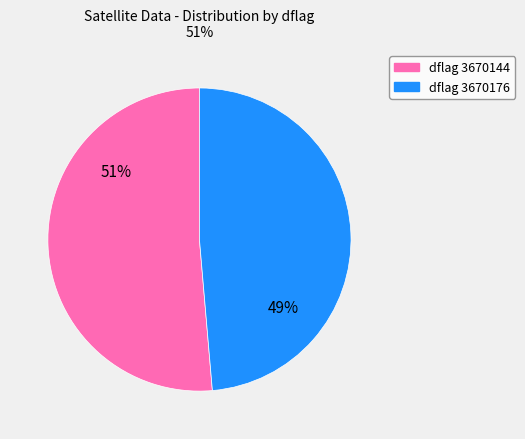

To the nearest percent, what is the average slice percentage?

50%